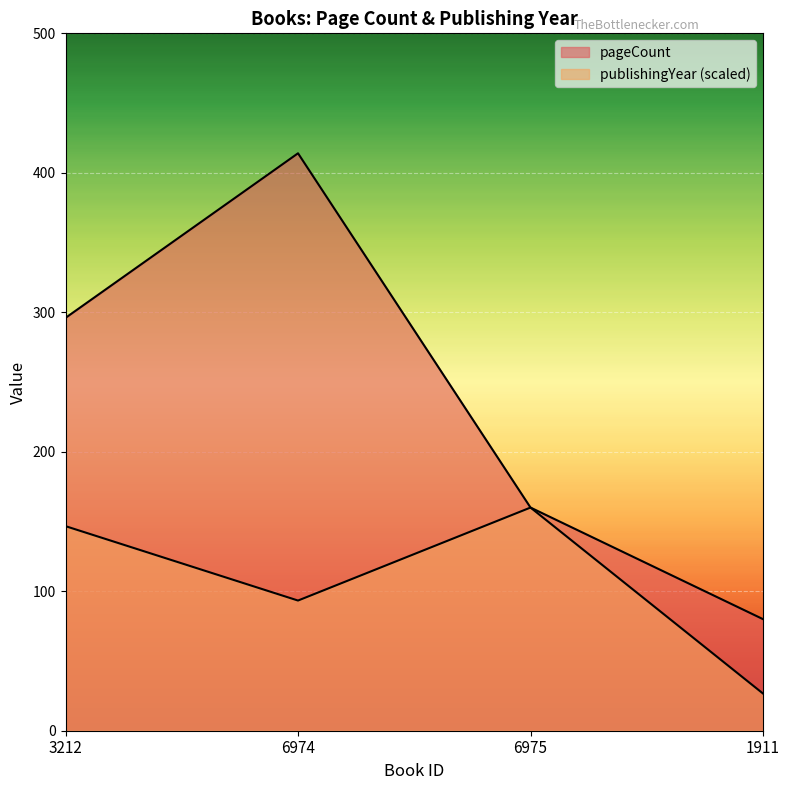

Rank the series by their maximum value, from highest to lowest.

pageCount, publishingYear